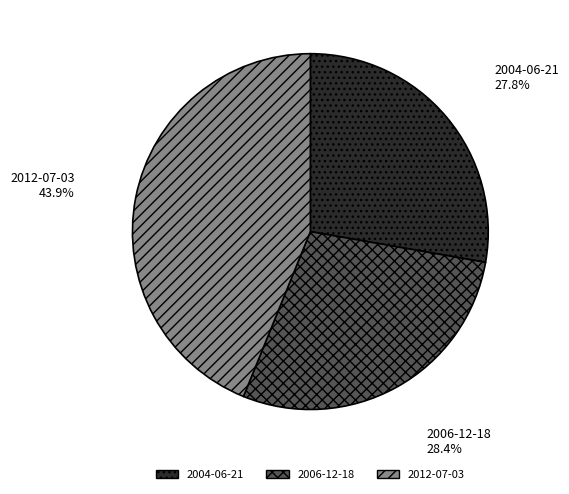

To the nearest percent, what portion does 2004-06-21 represent?

28%